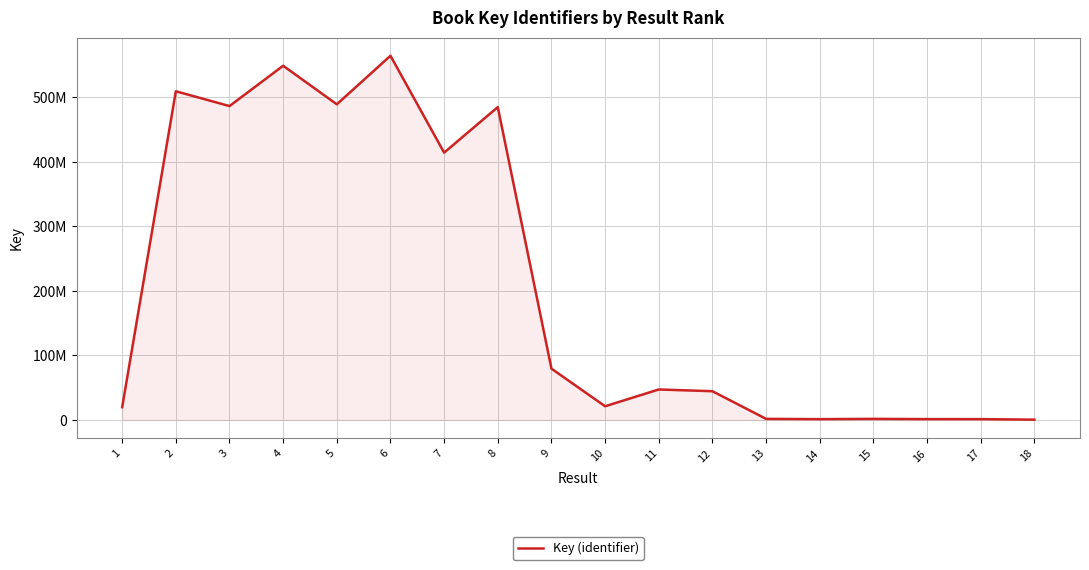

What is the difference between the values at 12 and 14?

43265518